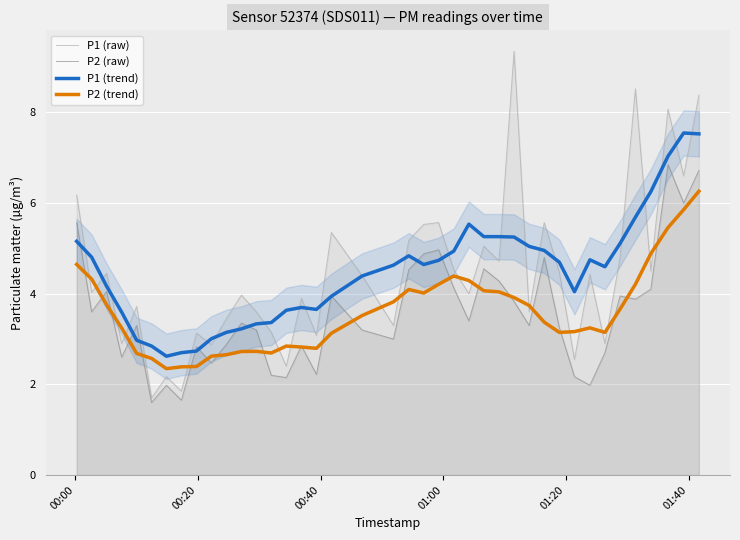

What is the value of the P1 (raw) point at the 12th from the left?

4.0